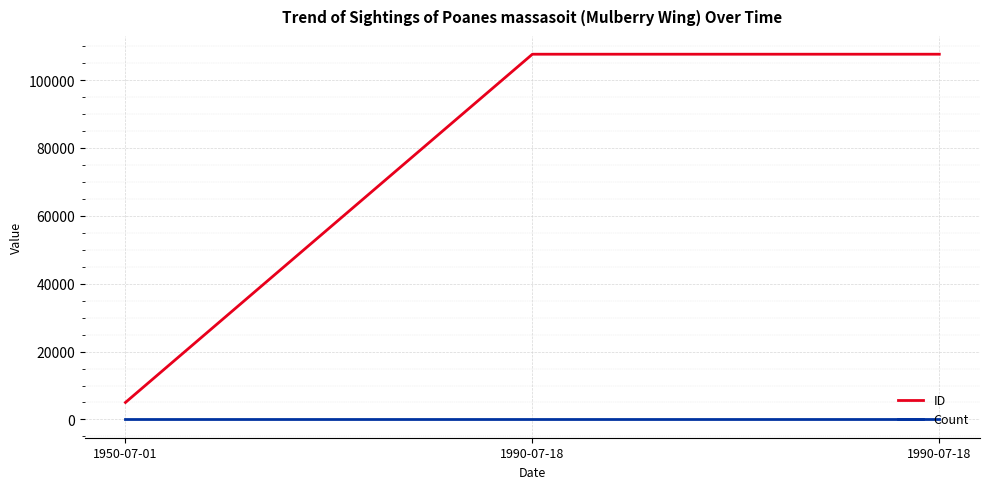

What is the smallest value displayed?

1